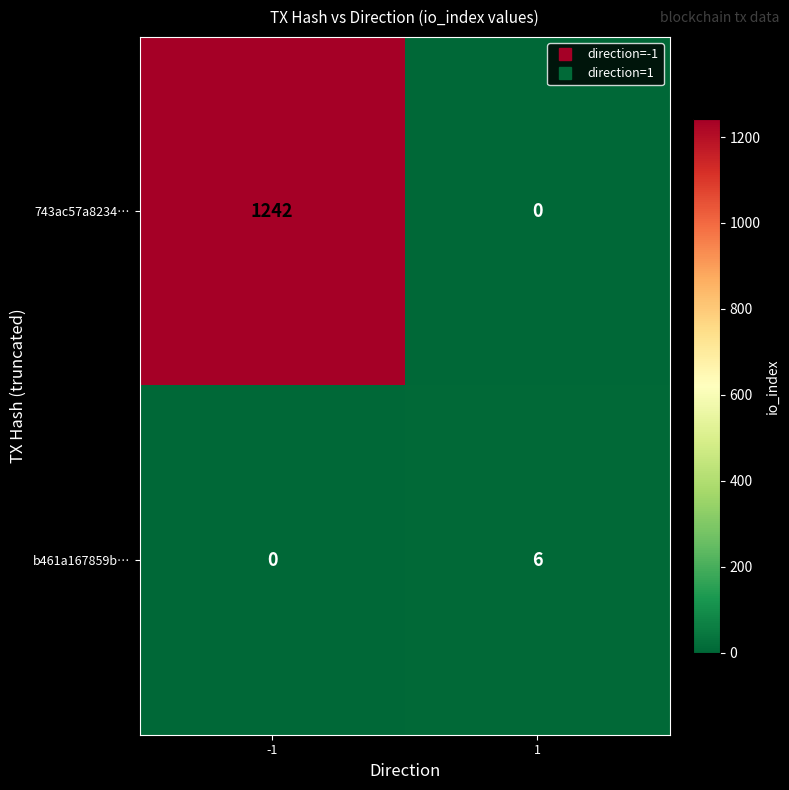

Which series has the largest range (max minus min)?

743ac57a8234…